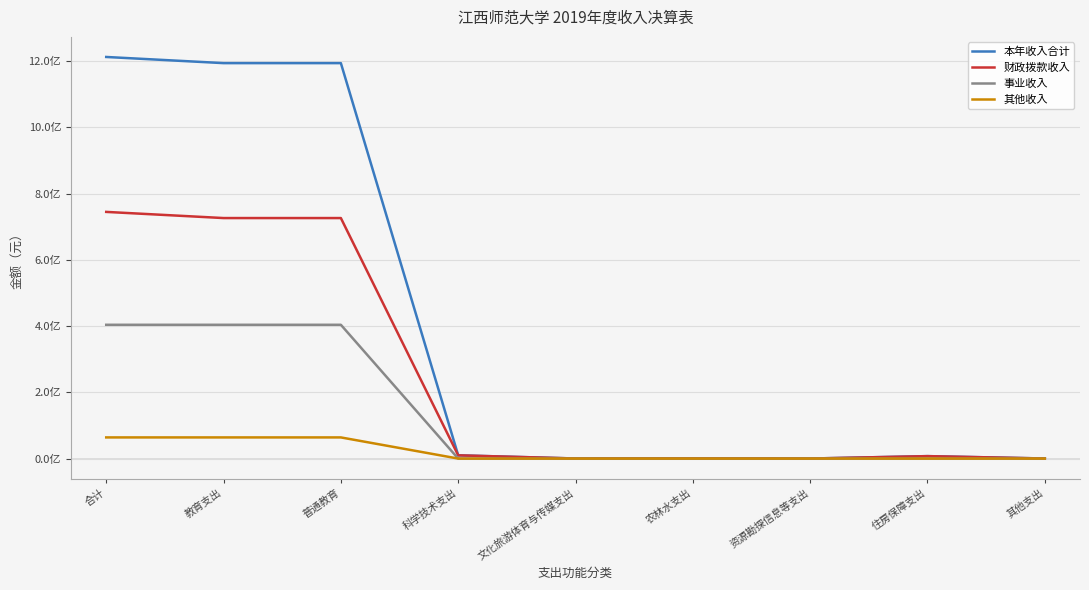

At which category does 财政拨款收入 reach its first local peak?

农林水支出